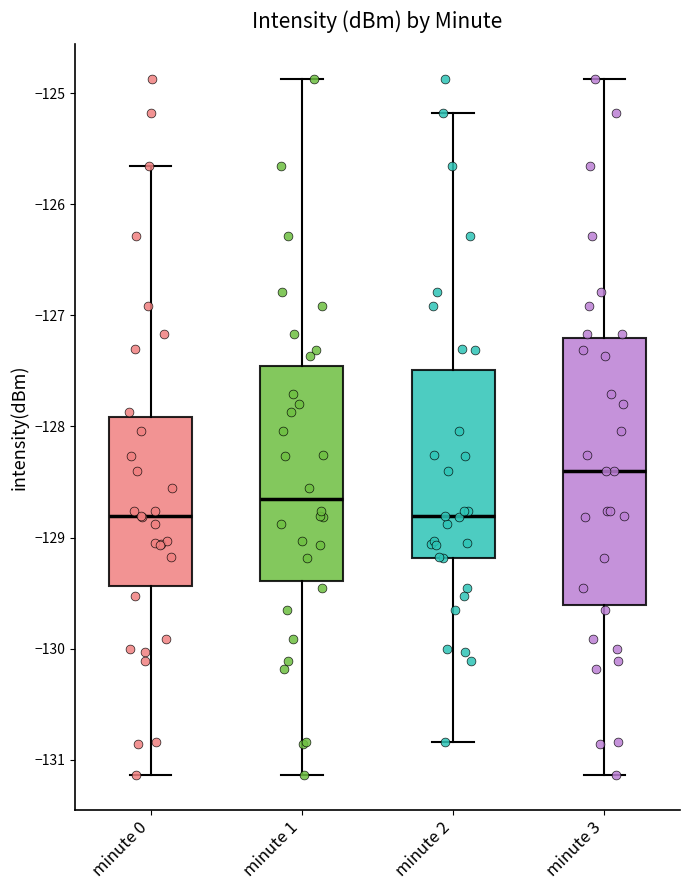

Reading left to right, transcribe this box plot: for each box, give where its median line is, the range the box spans, and where its two whiskers end, as read against the y-axis. The values are not printed on the chart, so give them approximately, as read against the axis.

minute 0: median -128.8, box -129.4 to -127.9, whiskers -131.1 to -125.7
minute 1: median -128.7, box -129.4 to -127.5, whiskers -131.1 to -124.9
minute 2: median -128.8, box -129.2 to -127.5, whiskers -130.8 to -125.2
minute 3: median -128.4, box -129.6 to -127.2, whiskers -131.1 to -124.9